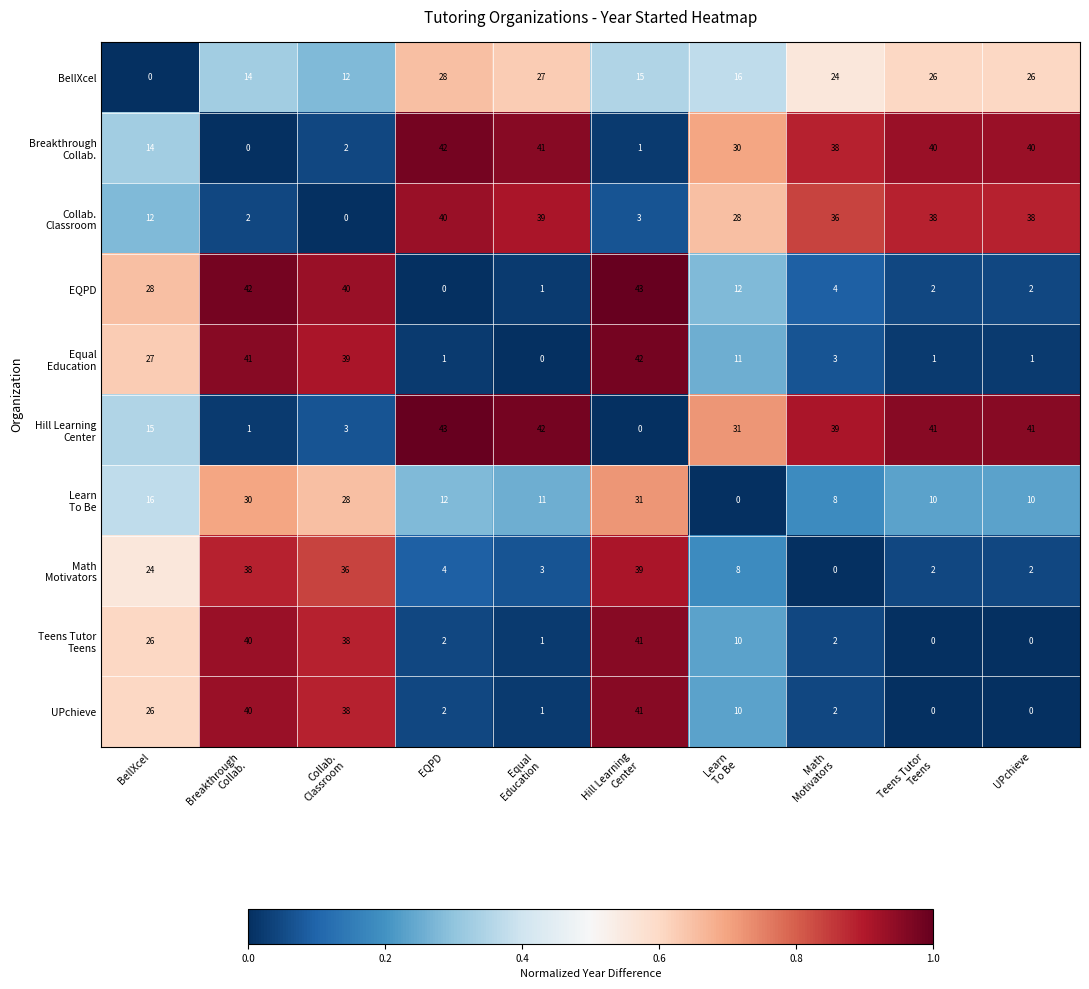

What is the difference between the second highest and minimum values in the EQPD series?

42